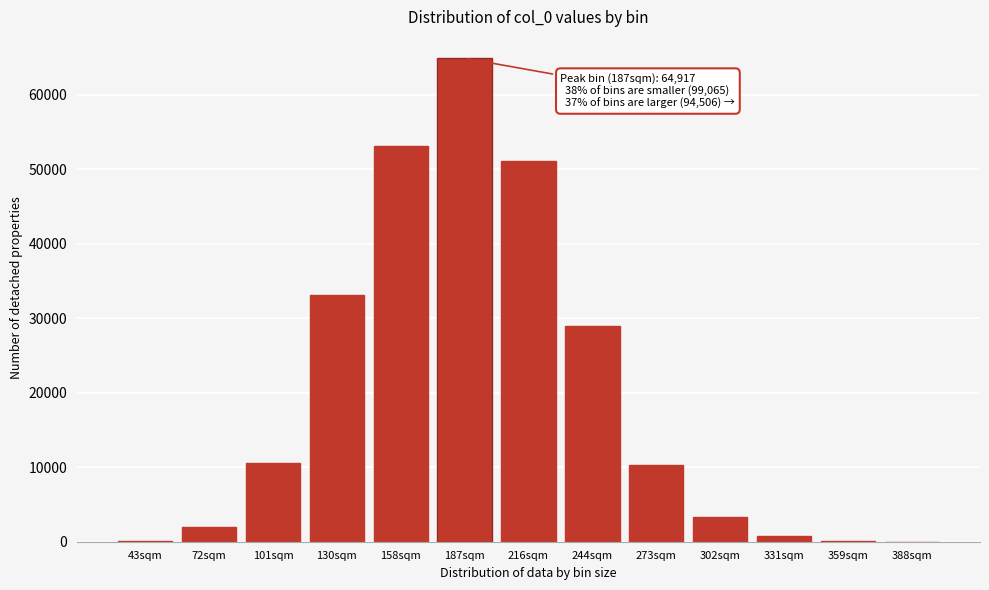

What is the sum of all values?

258488